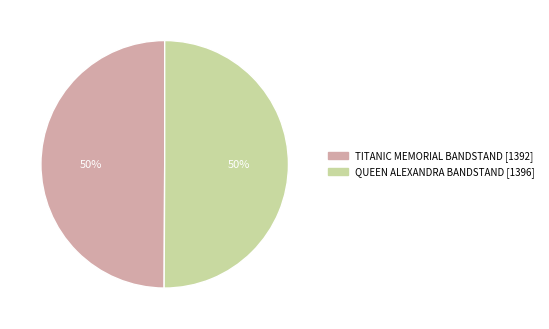

To the nearest percent, what portion does QUEEN ALEXANDRA BANDSTAND represent?

50%